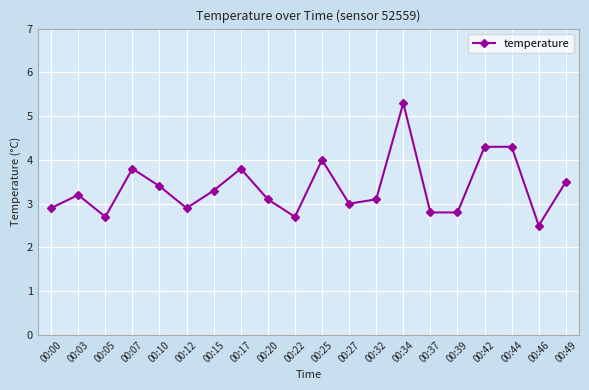

What is the sum of all values?

67.4